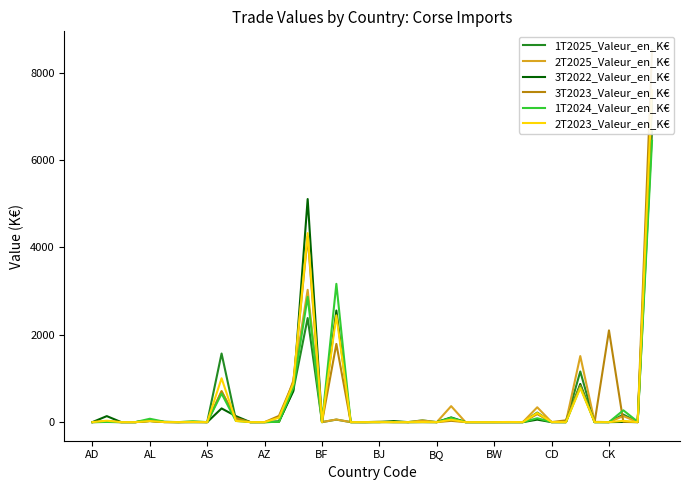

After their last crossing, which series has the higher values: 3T2023_Valeur_en_K€ or 2T2025_Valeur_en_K€?

3T2023_Valeur_en_K€